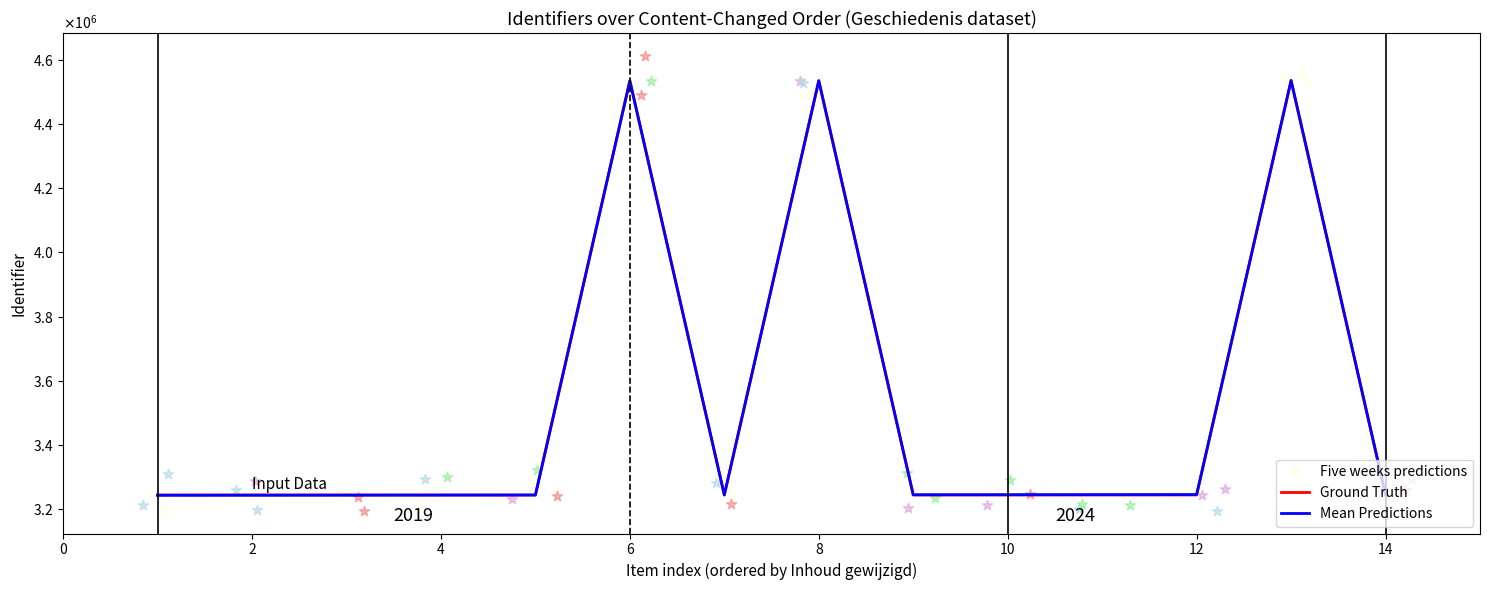

Which series reaches the maximum Y coordinate?

Mean Predictions